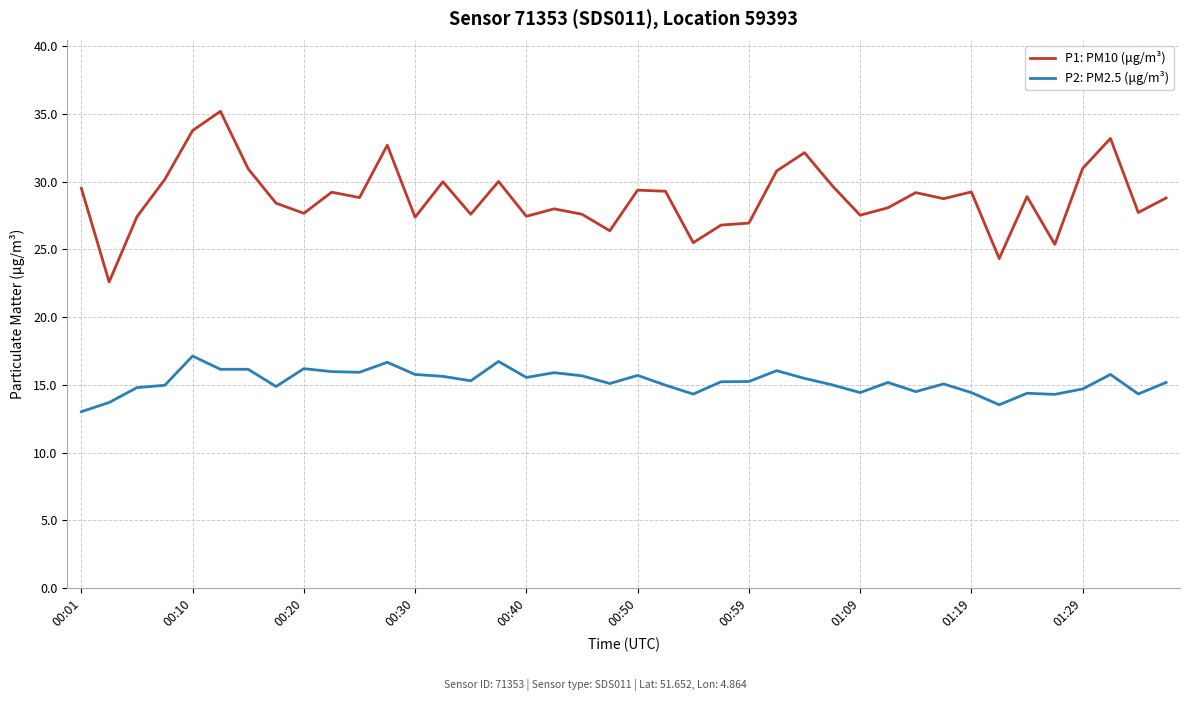

Which series has the widest spread of values?

P1: PM10 (μg/m³)